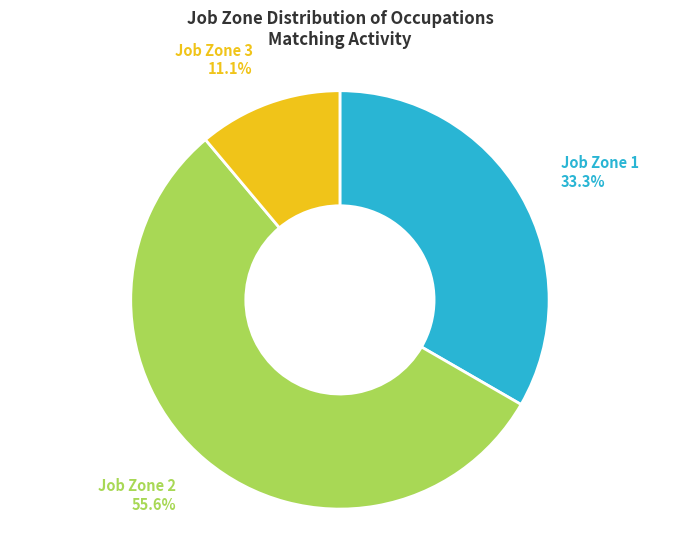

Count the number of slices in the pie.

3